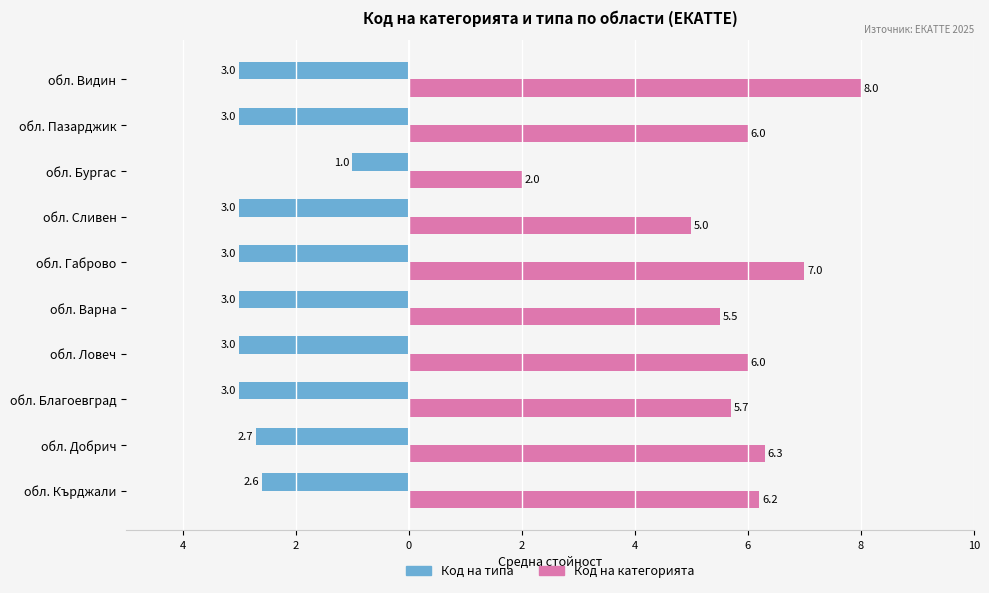

What are all the series names shown in the legend?

Код на типа, Код на категорията